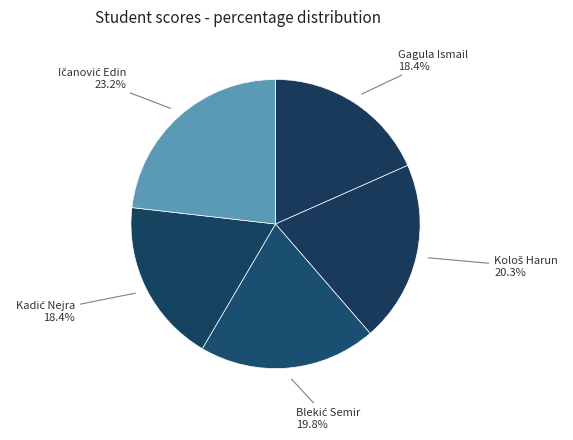

Does any single category account for the majority?

No